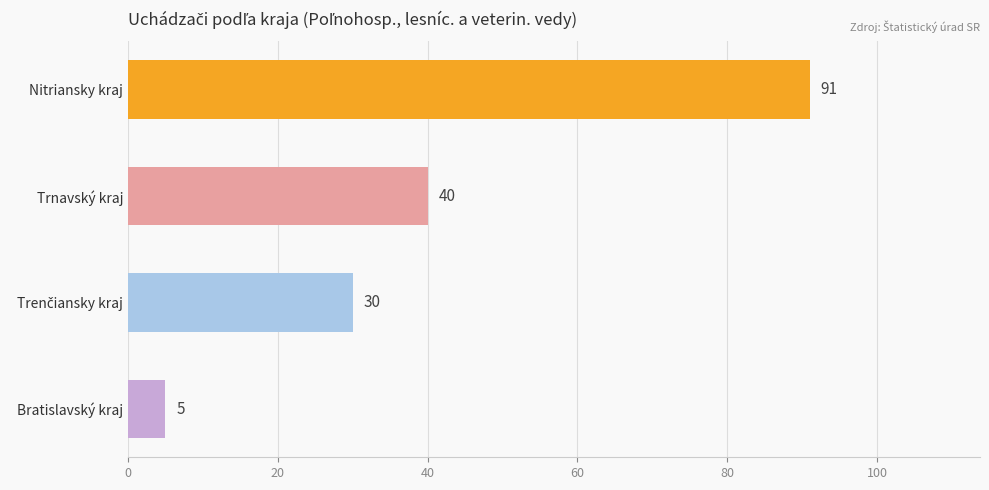

Approximately how many times larger is the value at Nitriansky kraj compared to Trnavský kraj?

2.3